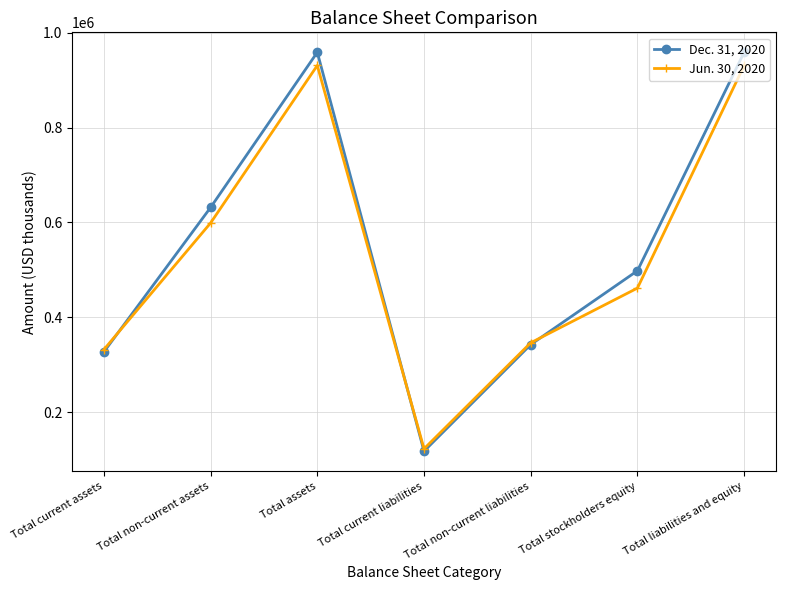

After their last crossing, which series has the higher values: Jun. 30, 2020 or Dec. 31, 2020?

Dec. 31, 2020